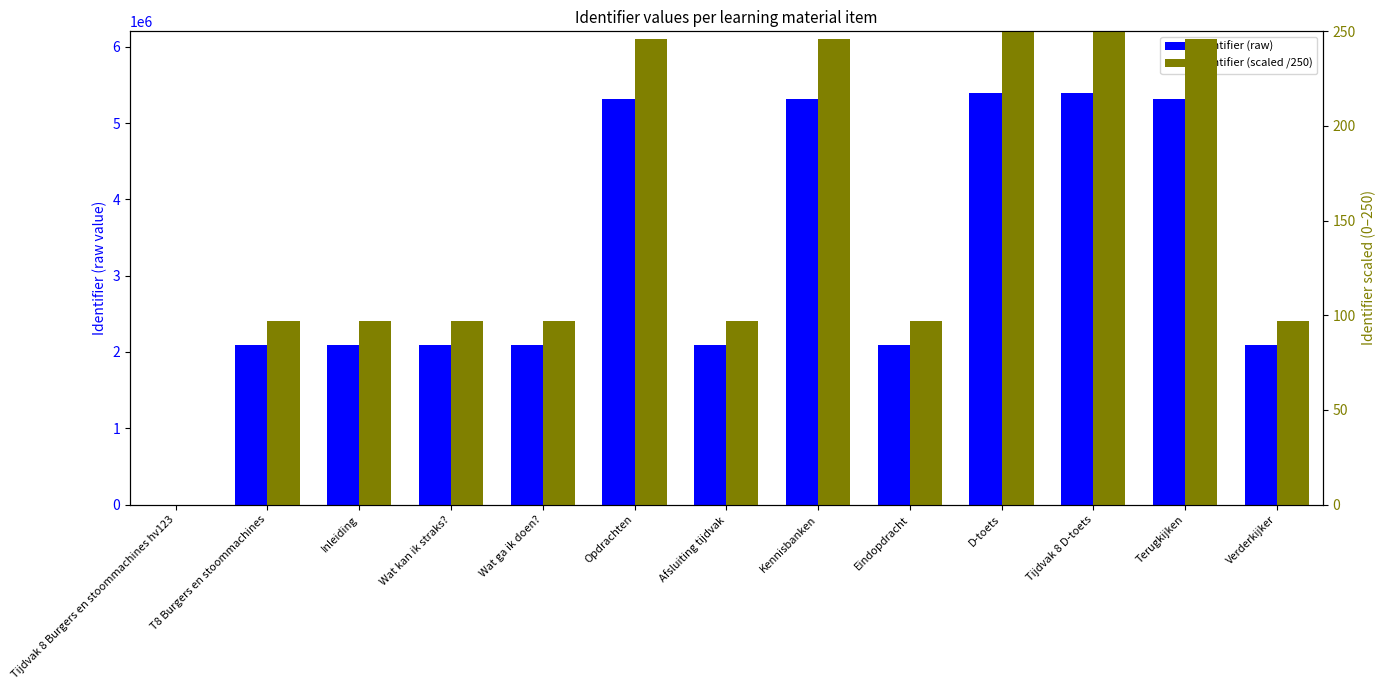

What is the label of the 12th bar from the right?

T8 Burgers en stoommachines